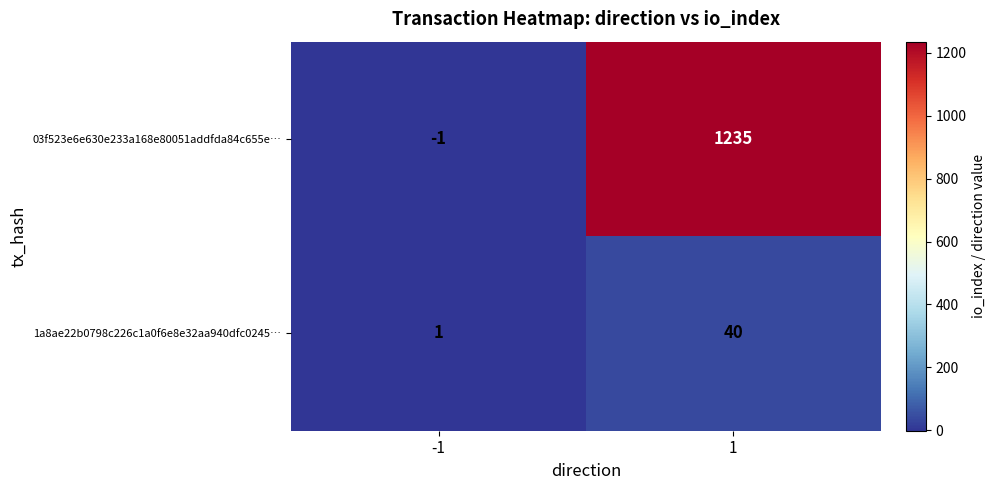

The value of 03f523e6e630e233a168e80051addfda84c655e… at -1 is -1. True or false?

True